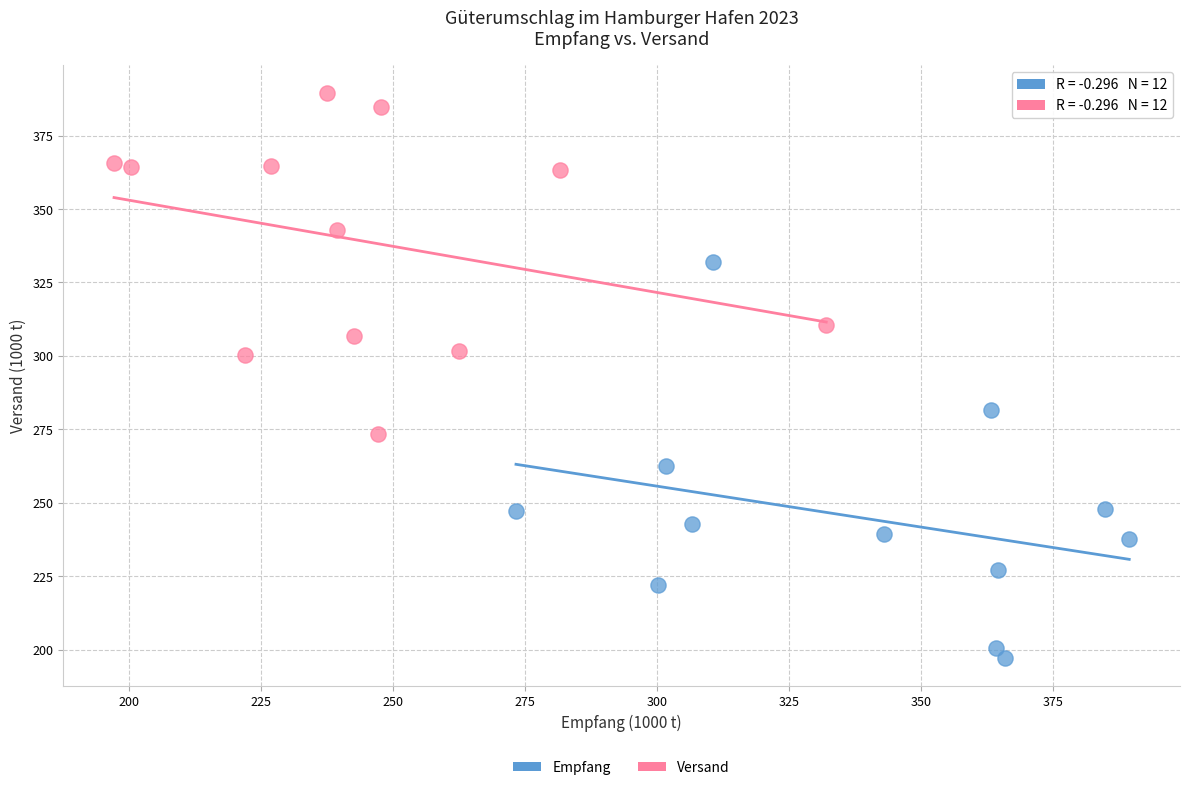

Which series reaches the maximum Y coordinate?

Versand